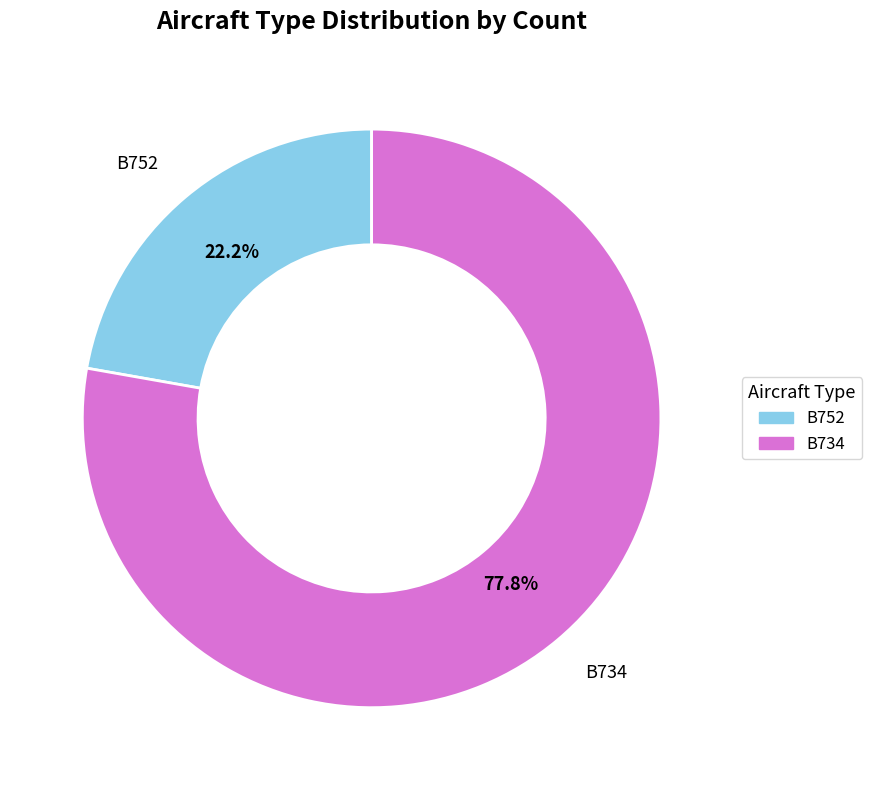

To the nearest percent, what is the combined percentage of B752 and B734?

100%